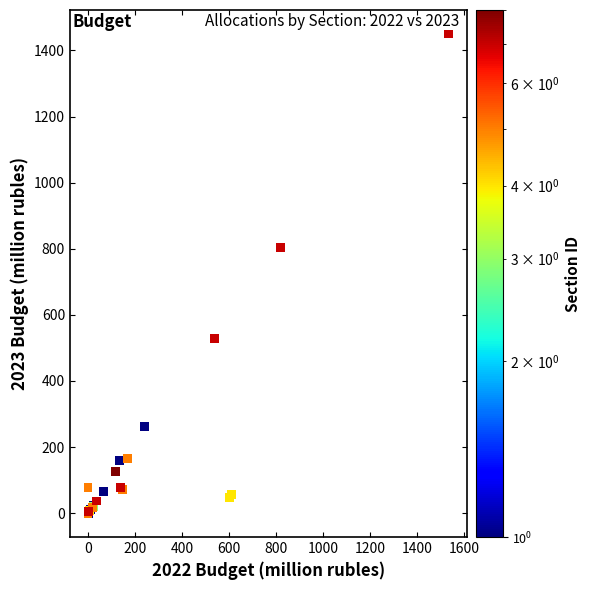

What Y value in the scatter plot is closest to 725?

804.8